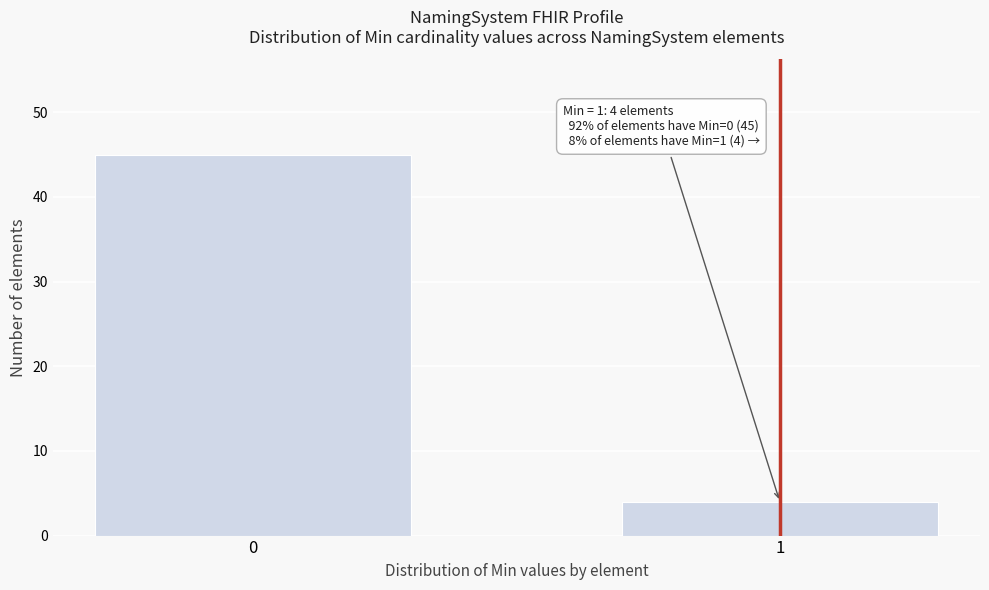

Reading left to right, transcribe all the data shown in this chart.

0=45	1=4